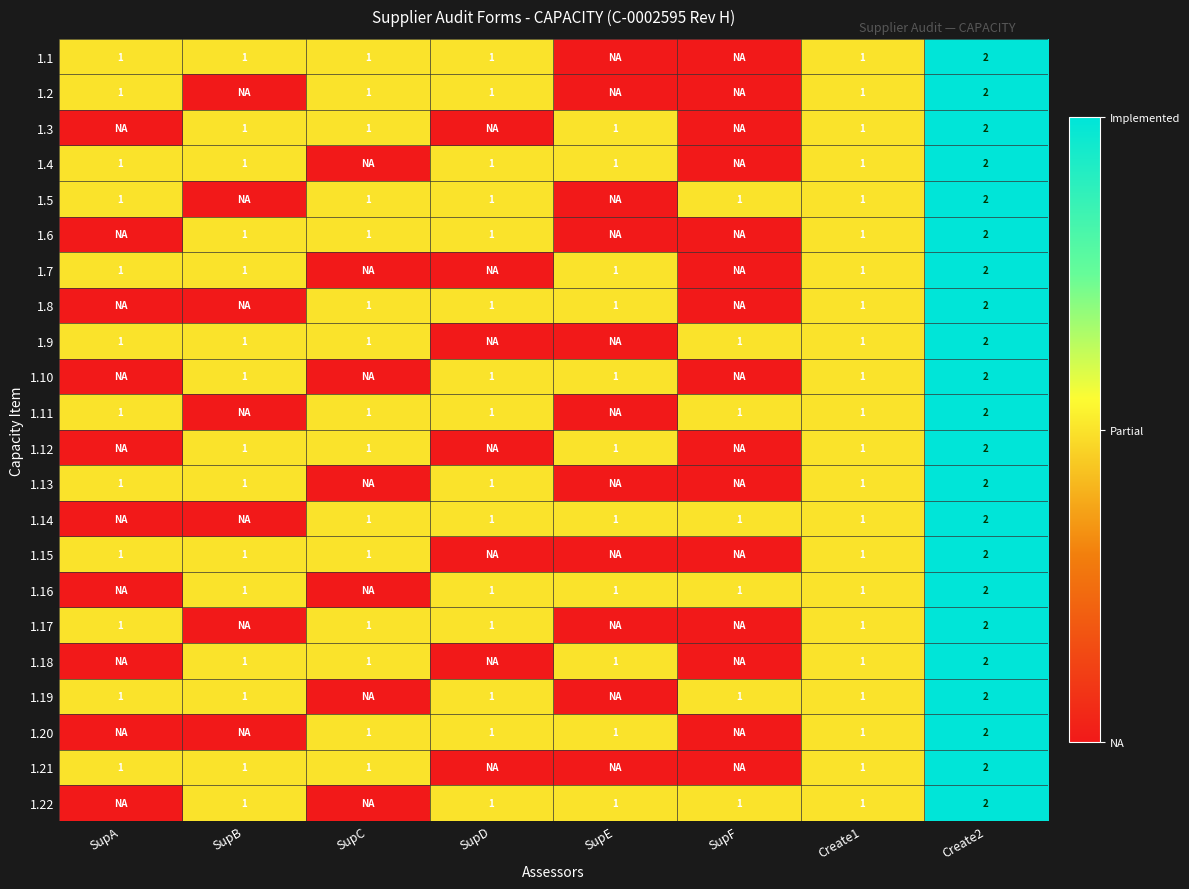

Between SupA and Create2, which is larger?

Create2